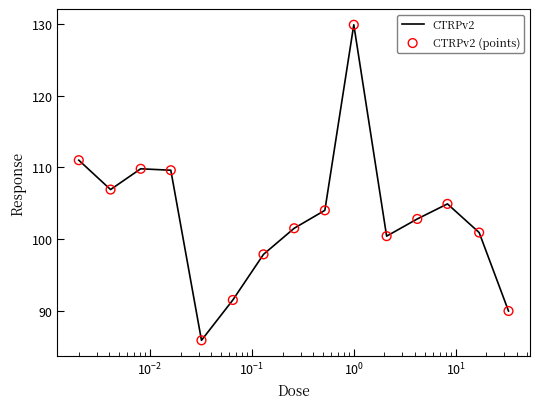

What is the greatest value displayed?

129.9